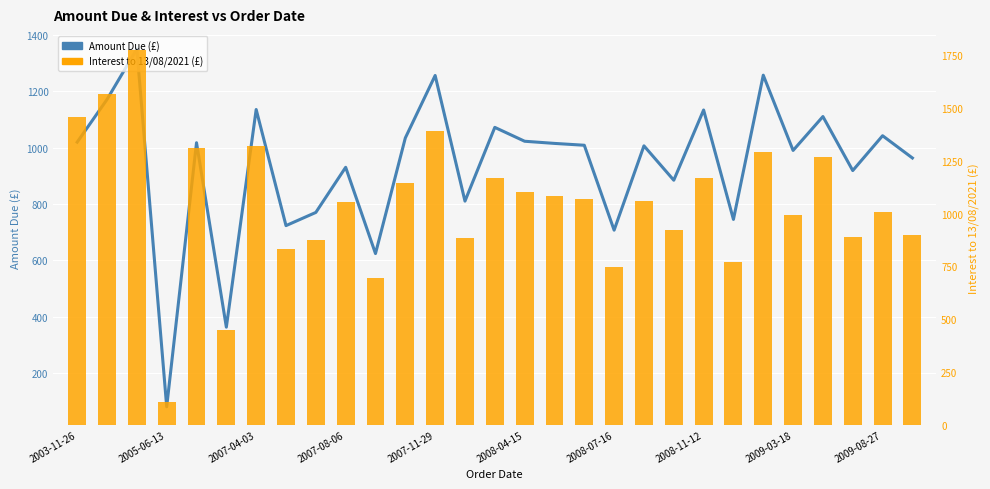

Where does the Interest to 13/08/2021 series first go above 1061?

2003-11-26